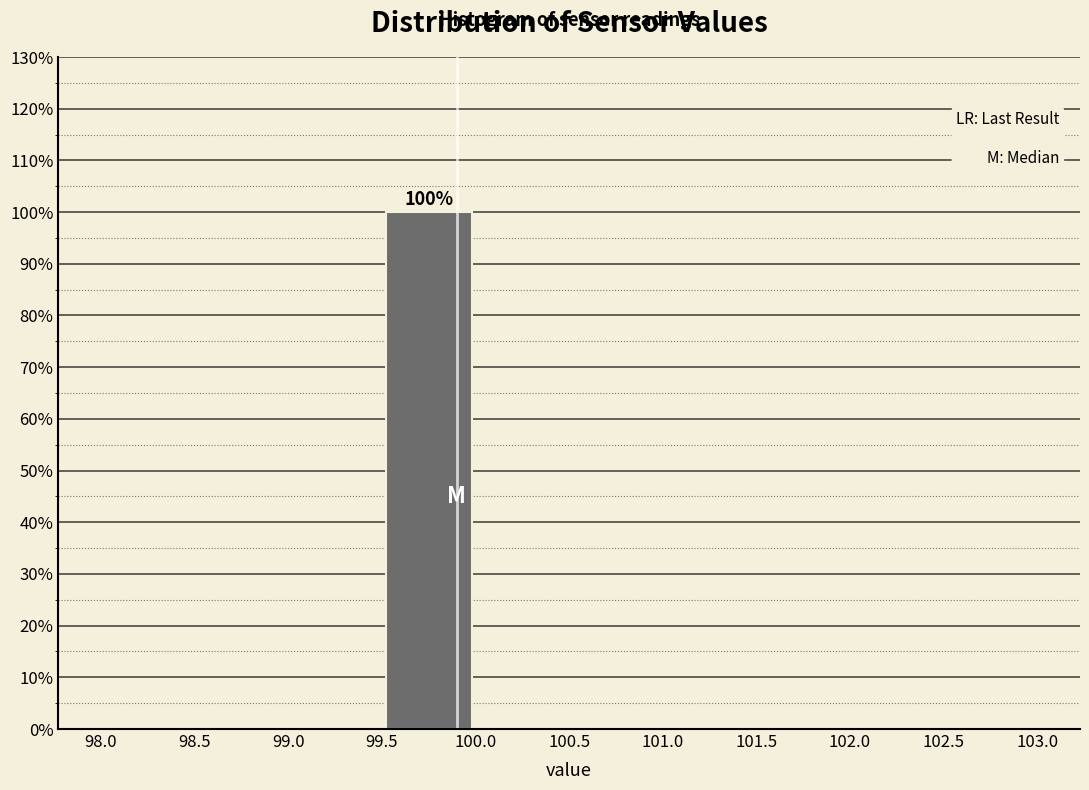

Which range on the x-axis has the tallest bar?

99.5 to 100.0